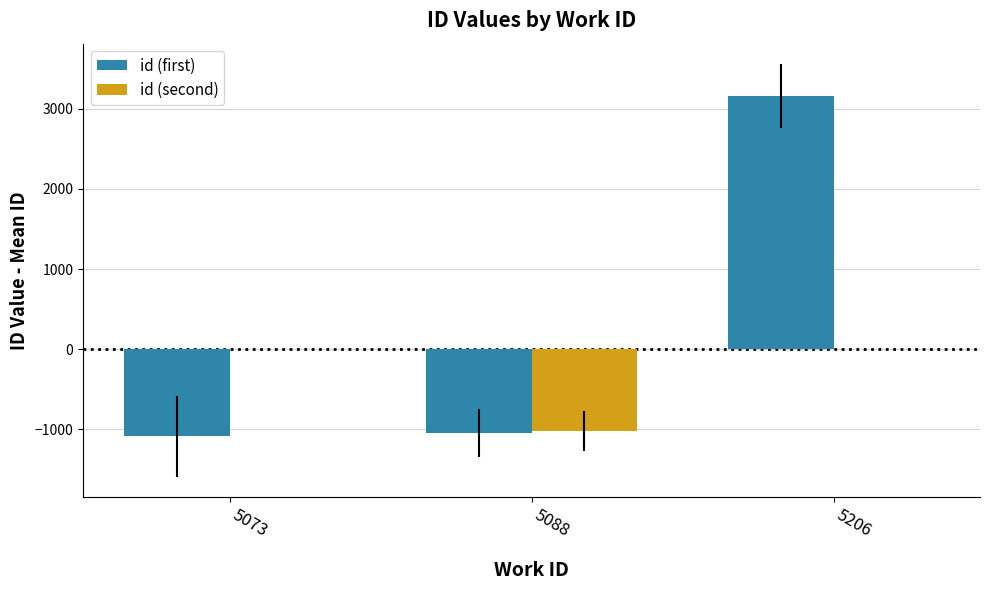

Count the id (second) values in the range -1025 to 0.

3